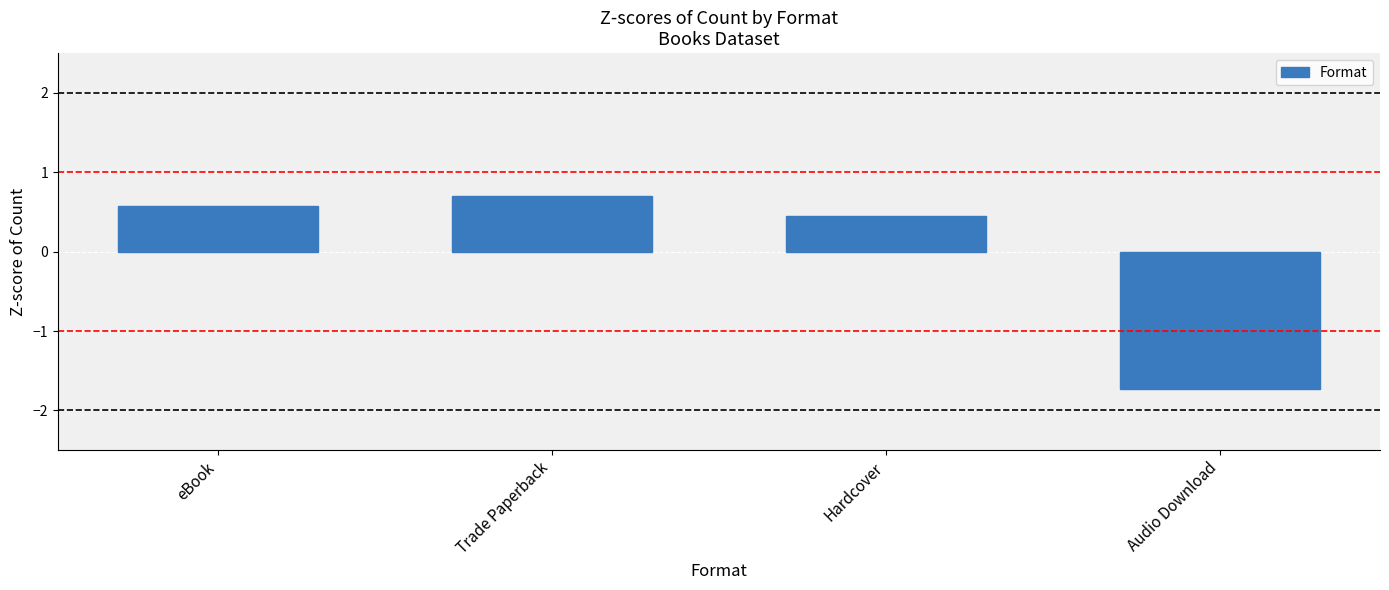

What is the greatest value displayed?

0.7